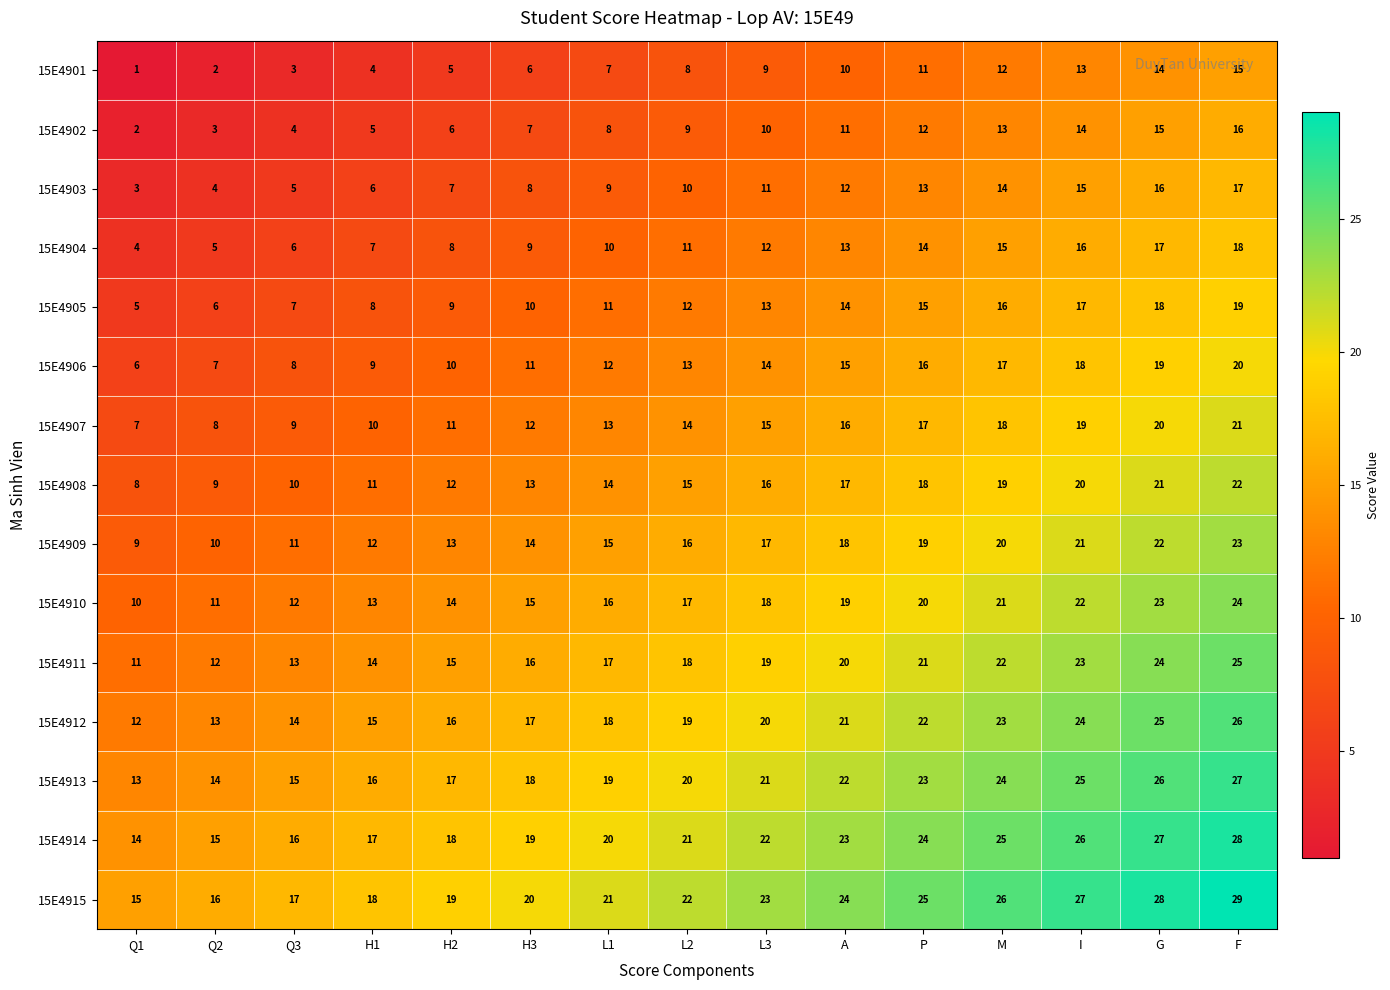

What is the average value of the 15E4913 series?

20